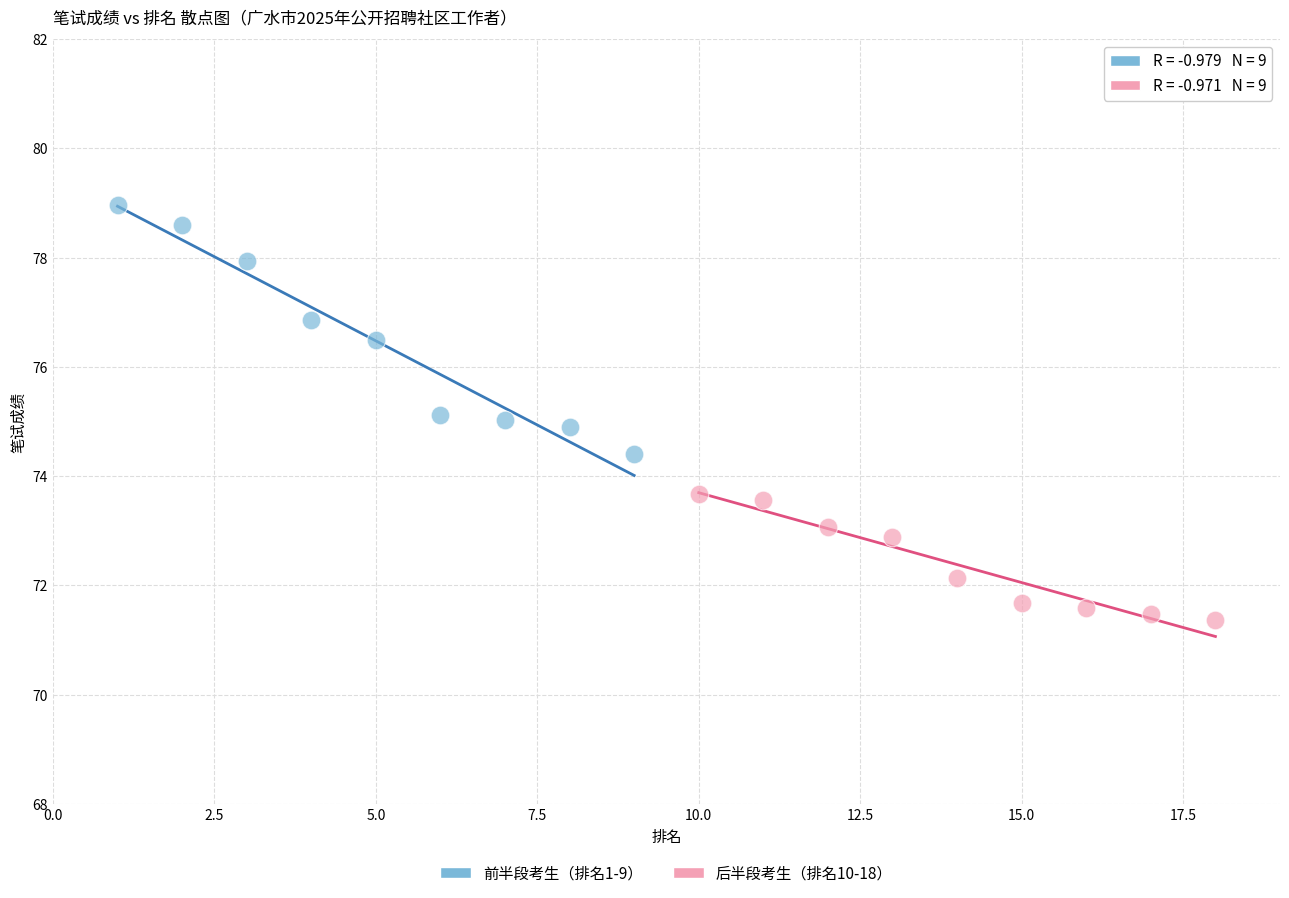

Which series reaches the maximum Y coordinate?

前半段考生（排名1-9）